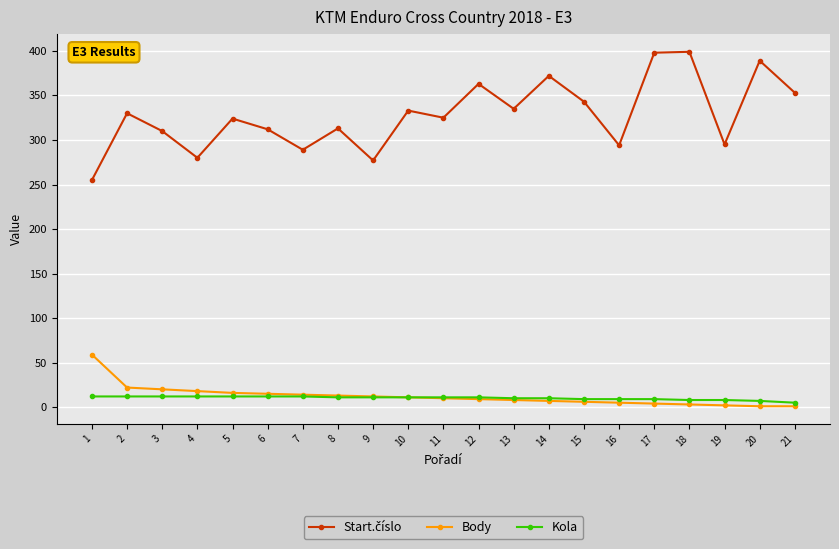

At how many categories does at least one series exceed 303?

15